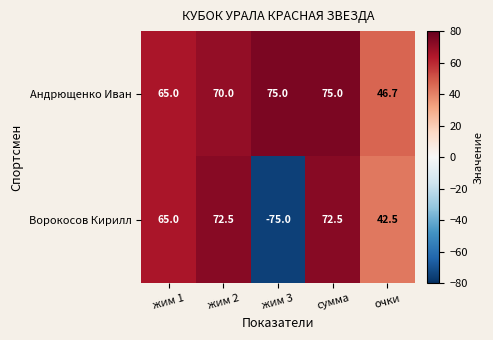

List the series in order of their overall mean, lowest first.

Ворокосов Кирилл, Андрющенко Иван